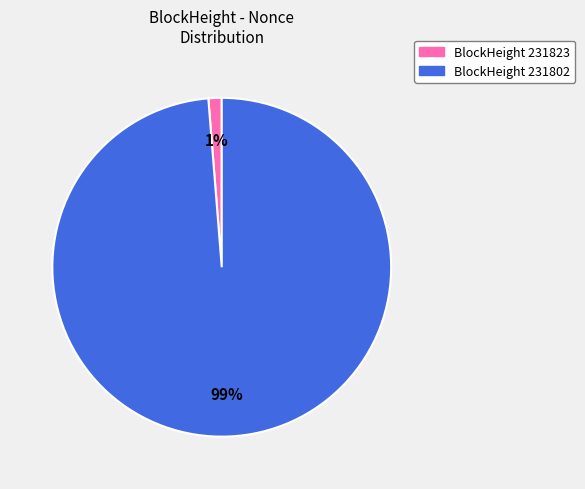

To the nearest percent, what is the average slice percentage?

50%